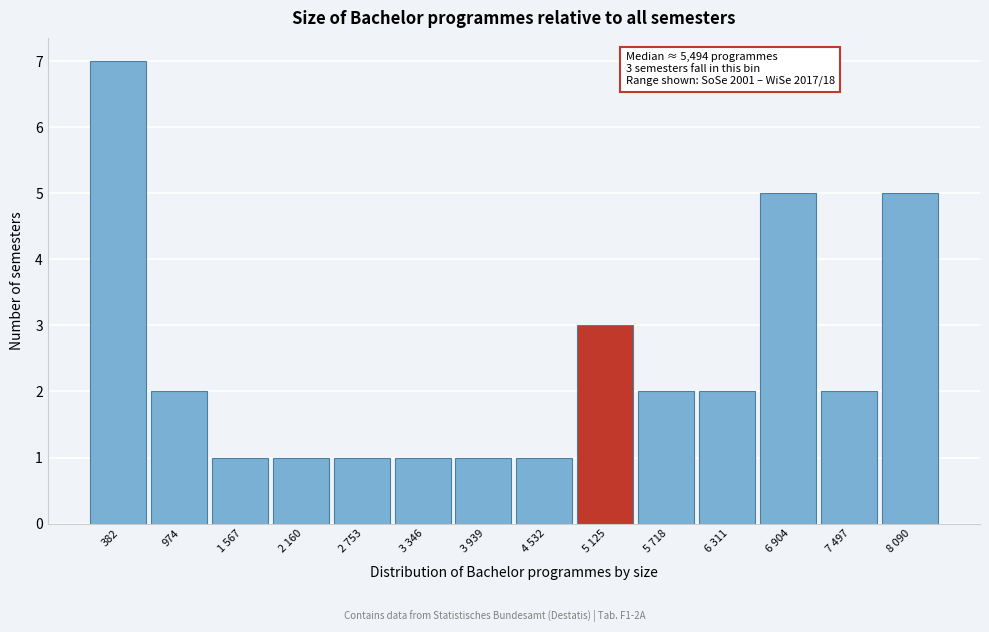

Reading right to left, transcribe all the data shown in this chart.

8 090=5	7 497=2	6 904=5	6 311=2	5 718=2	5 125=3	4 532=1	3 939=1	3 346=1	2 753=1	2 160=1	1 567=1	974=2	382=7